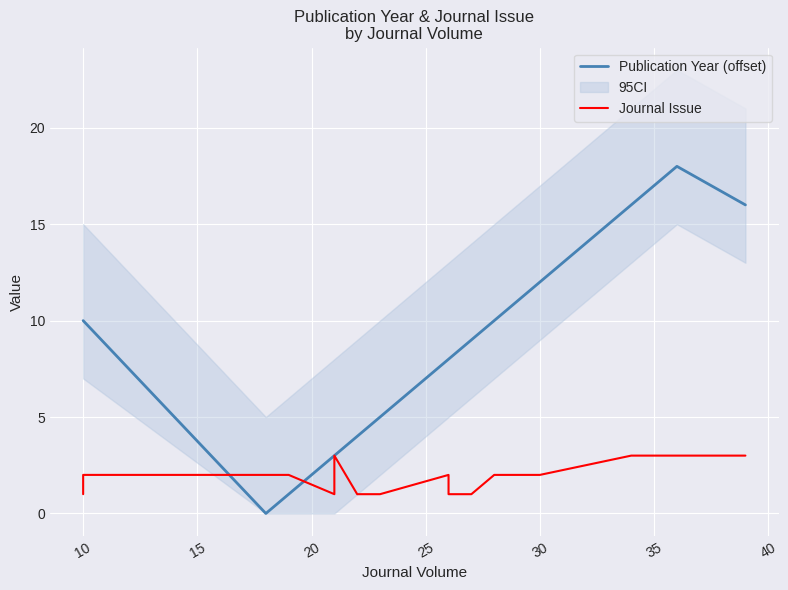

List the series in order of their overall mean, lowest first.

Journal Issue, Publication Year (offset)